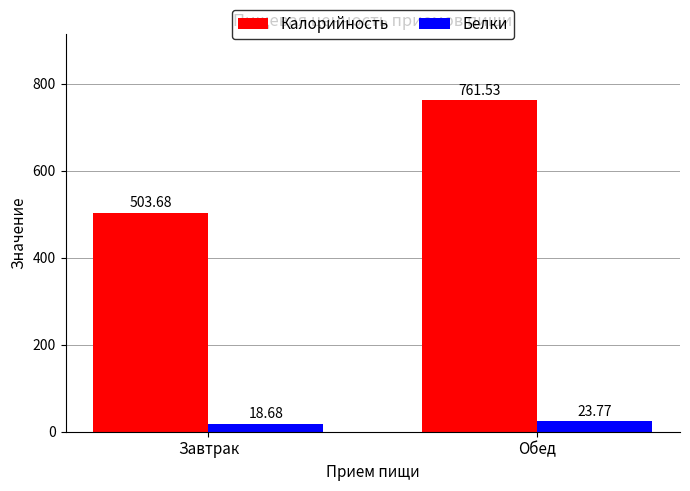

What is the average value of the Калорийность series?

632.6